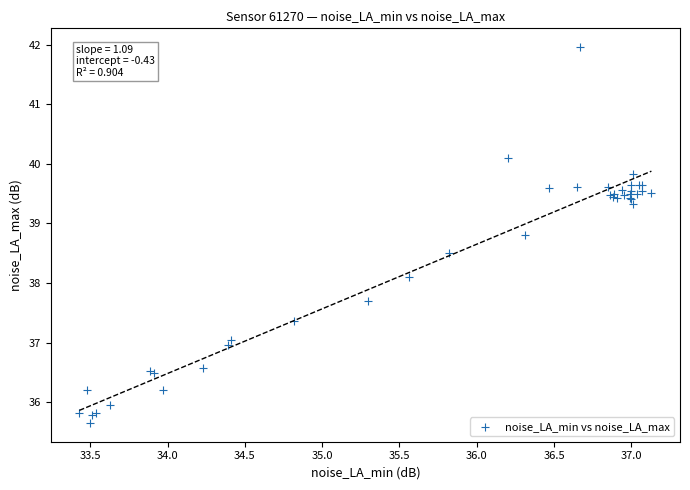

What Y value in the scatter plot is closest to 38?

38.1